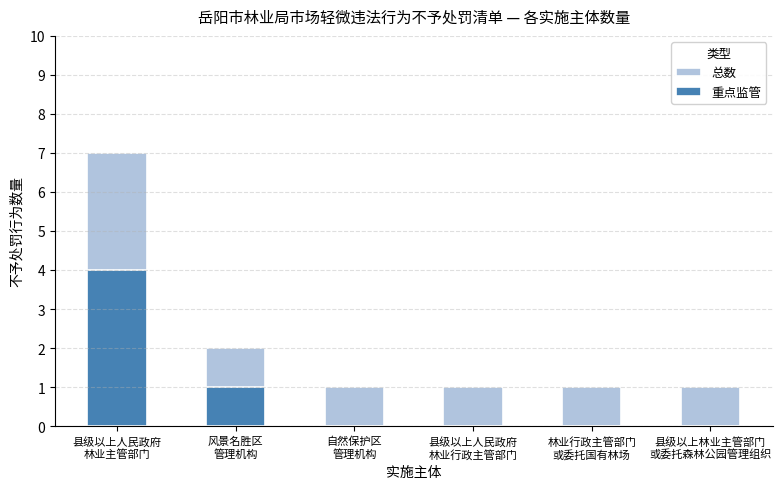

List the labels in order of 重点监管 value, smallest first.

自然保护区
管理机构, 县级以上人民政府
林业行政主管部门, 林业行政主管部门
或委托国有林场, 县级以上林业主管部门
或委托森林公园管理组织, 风景名胜区
管理机构, 县级以上人民政府
林业主管部门